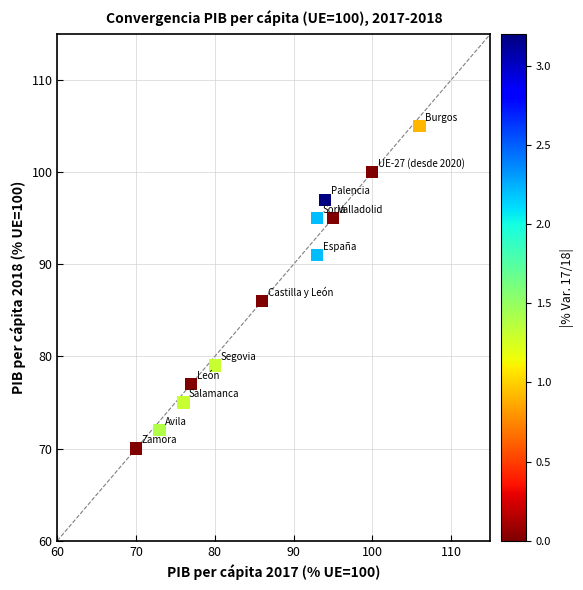

What is the range of X values (max minus min)?

36